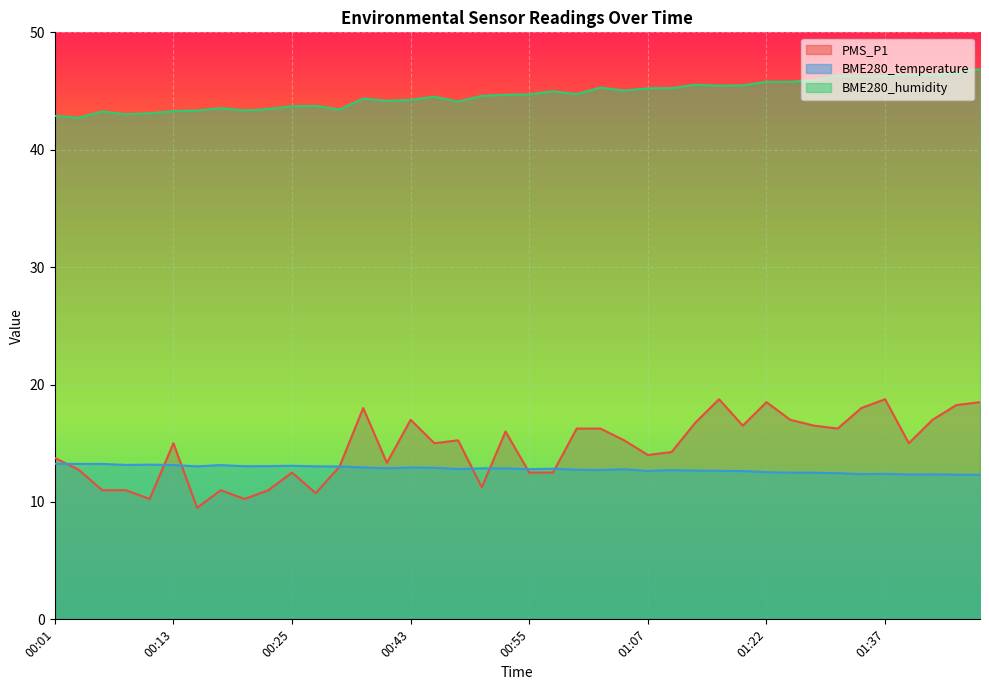

What is the sum of the BME280_temperature values at 01:32 and 00:08?

25.6